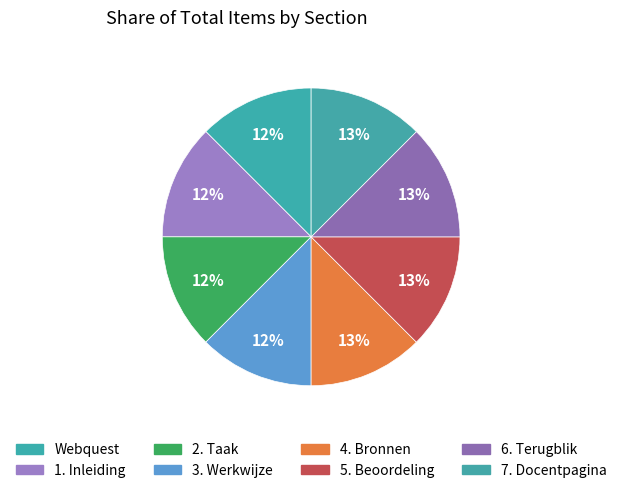

Do 2. Taak and 6. Terugblik together represent more than half of the pie?

No